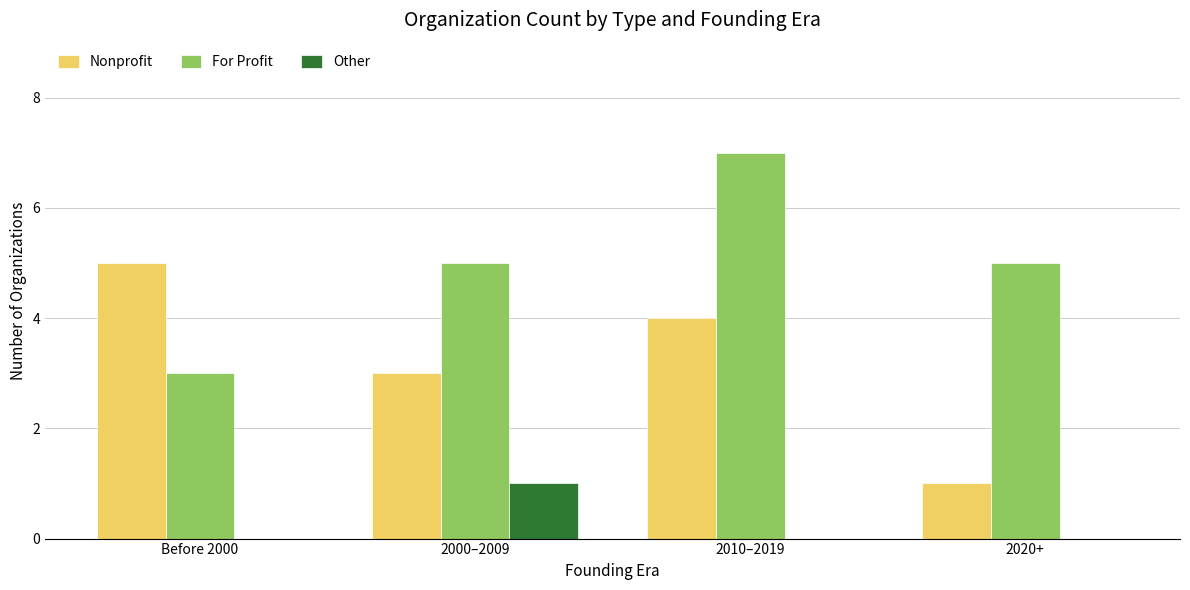

What is the sum of all For Profit values?

20